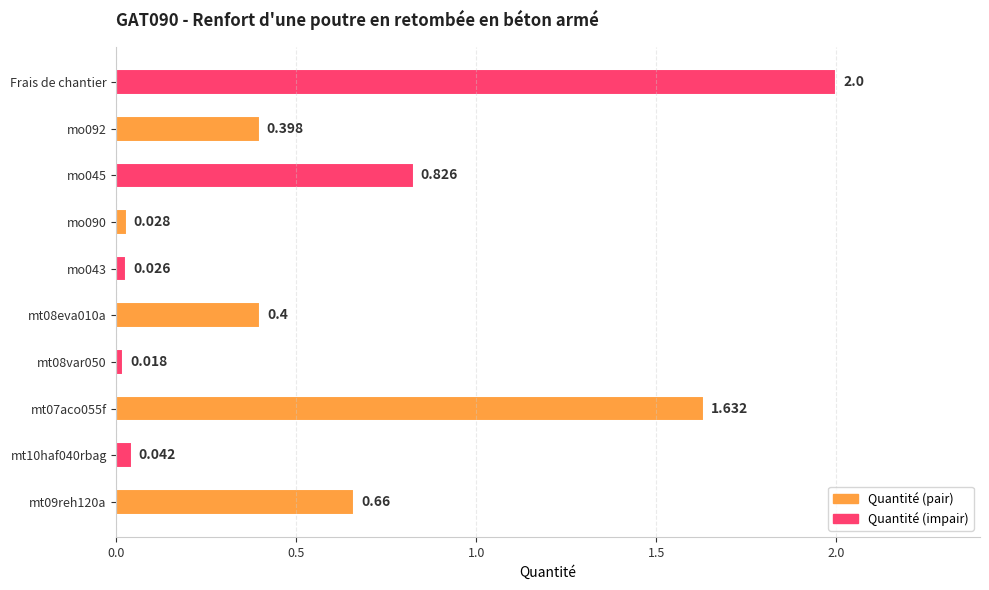

Are the bars horizontal?

Yes